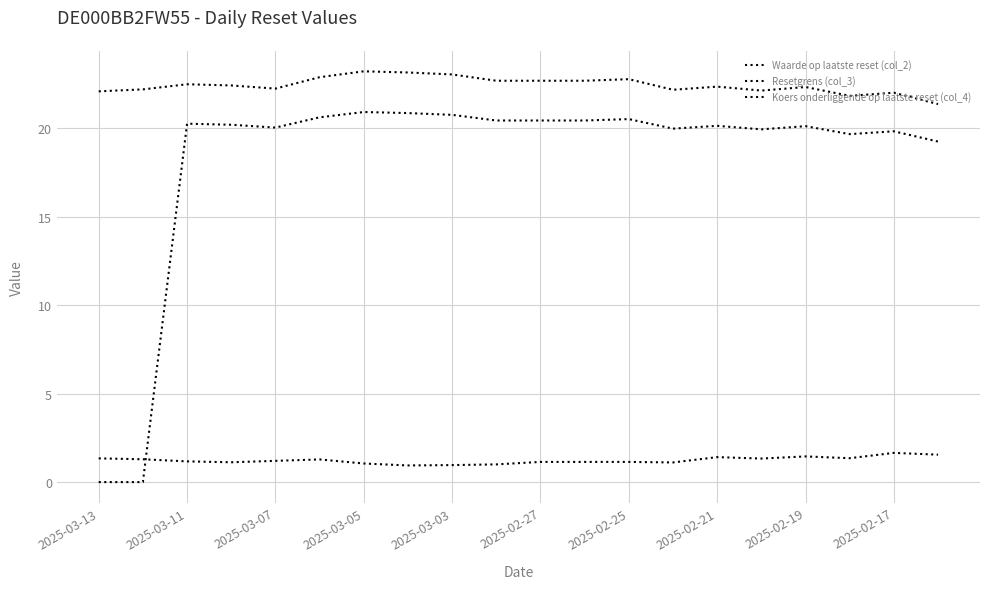

Count the number of data series in this chart.

3